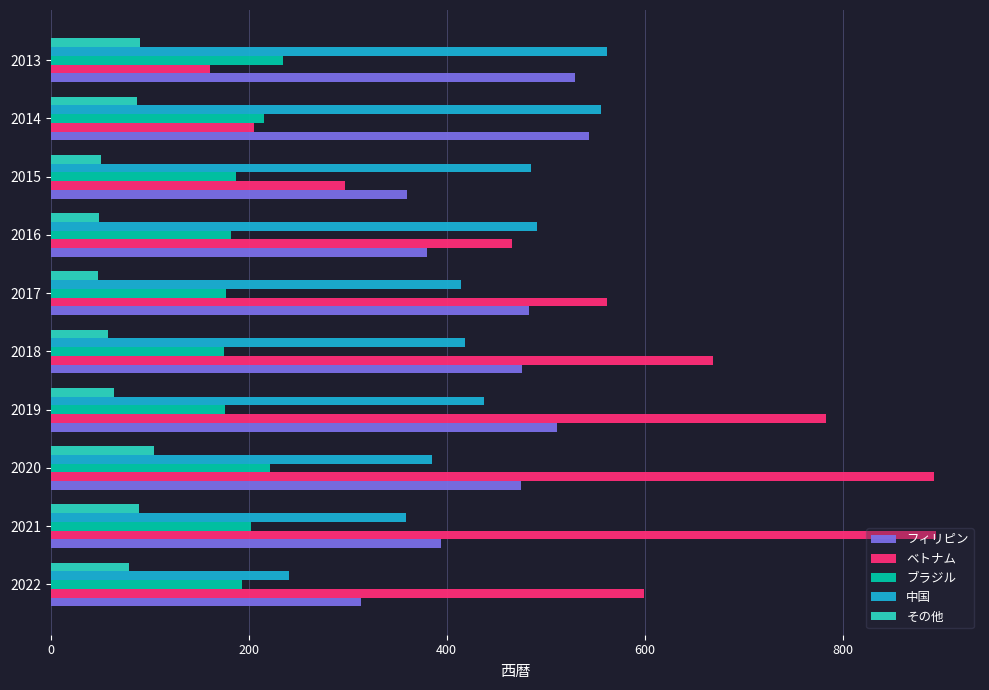

Is it true that ブラジル equals 187 at 2015?

True